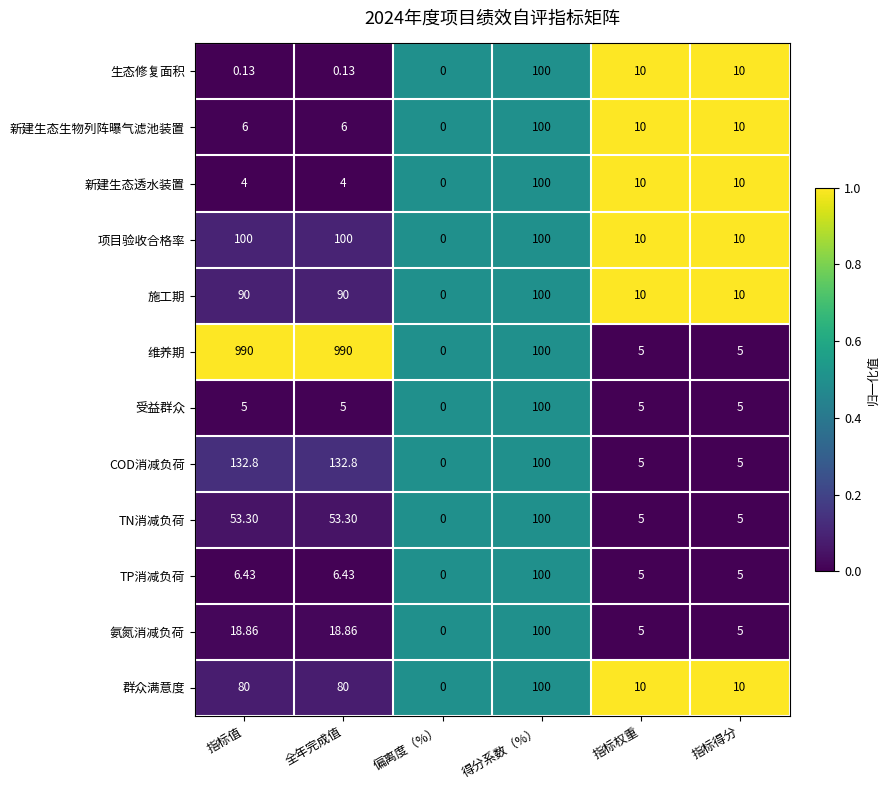

Which series has the widest spread of values?

维养期